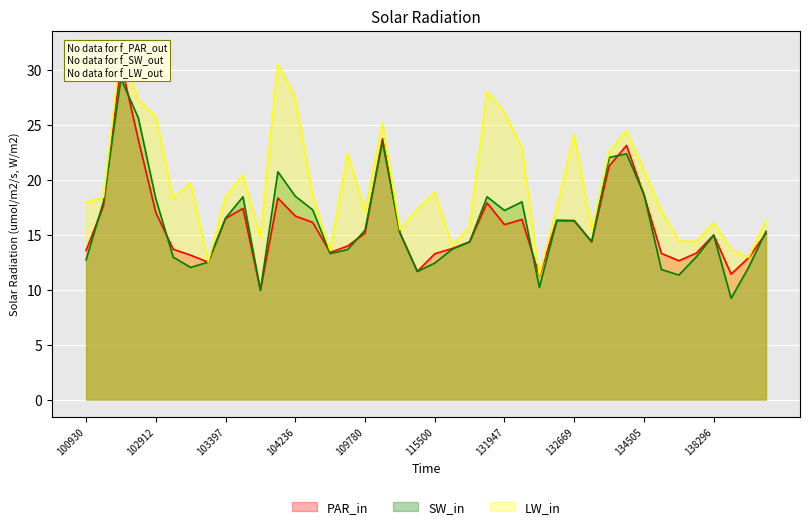

The rade9_mult_nadir_norm series shows 6.7 at 102551. True or false?

False